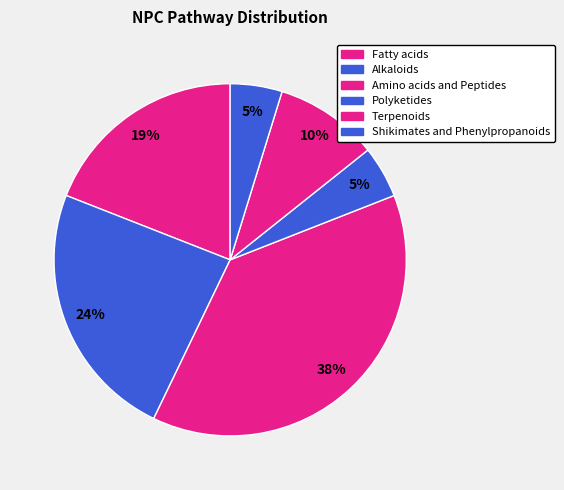

How many slices are in this pie chart?

6